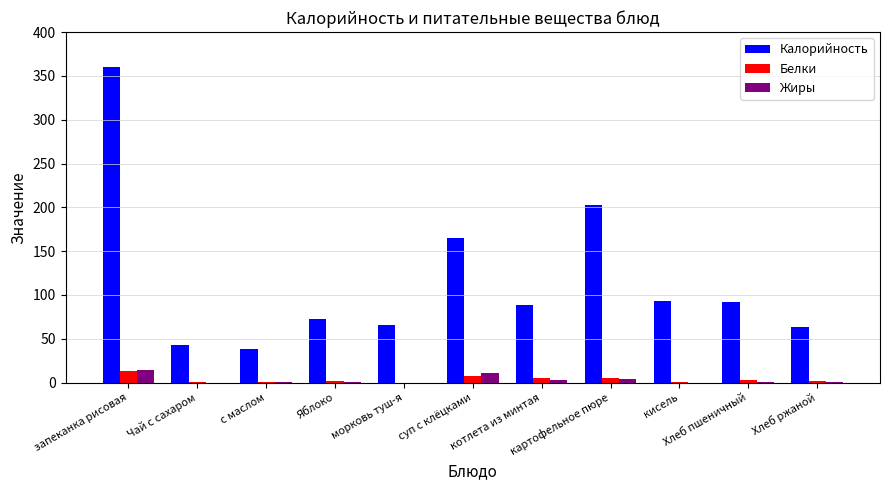

Which series has the widest spread of values?

Калорийность